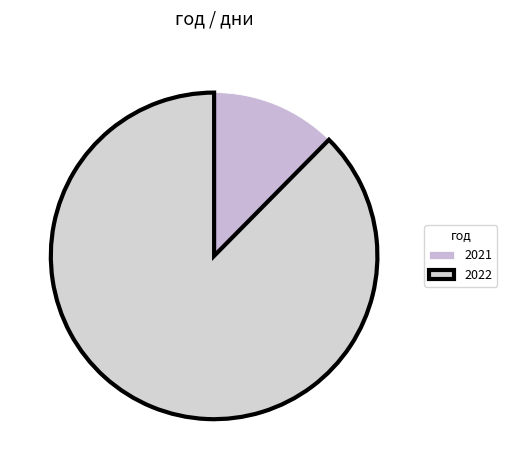

How many slices are in this pie chart?

2